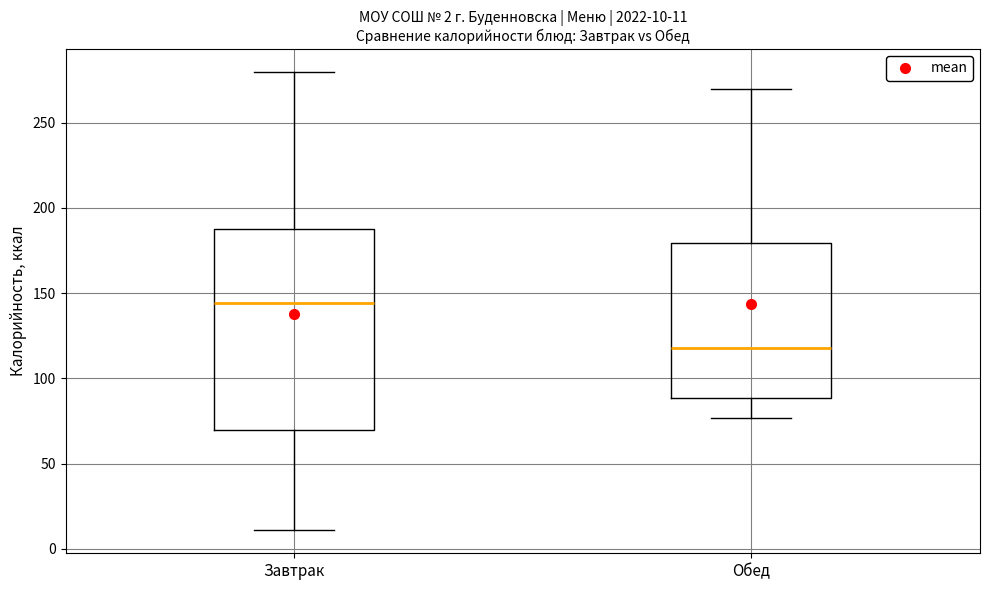

Which box is the tallest, from its lower edge to its upper edge?

Завтрак